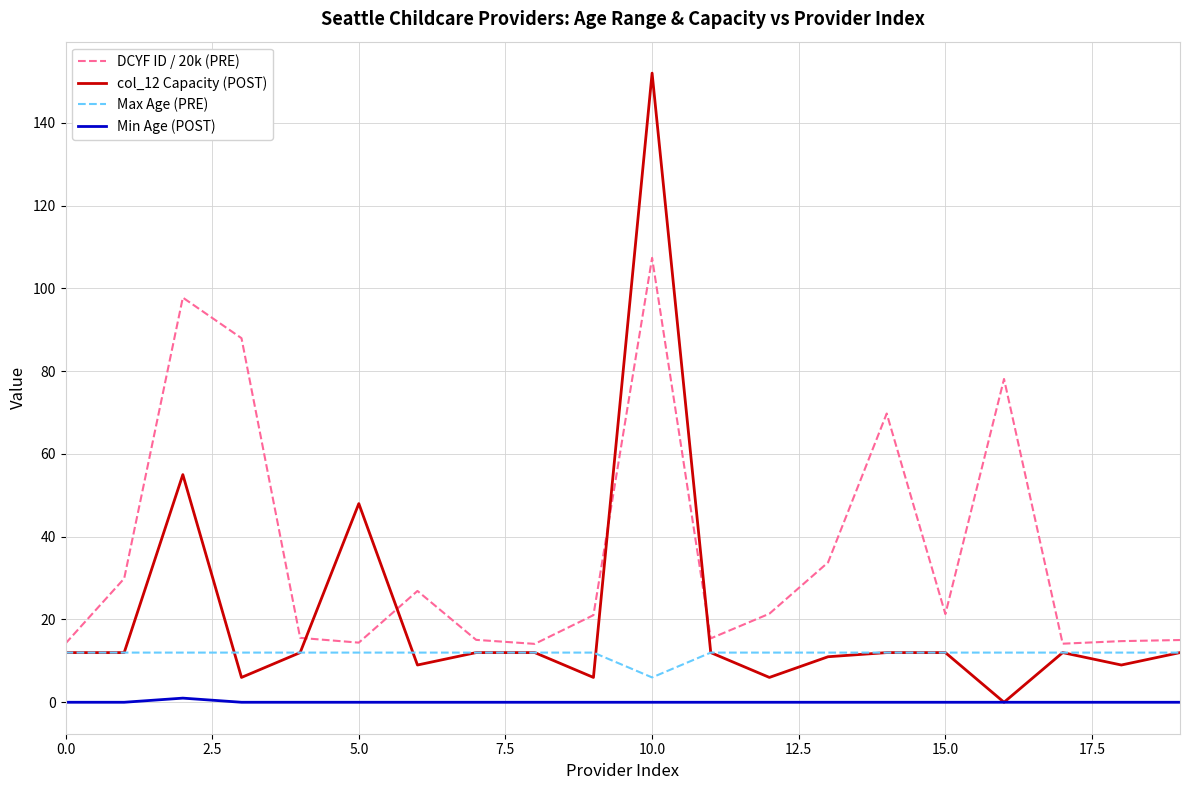

Rank the series by their maximum value, from lowest to highest.

Min Age (POST), Max Age (PRE), DCYF ID / 20k (PRE), col_12 Capacity (POST)